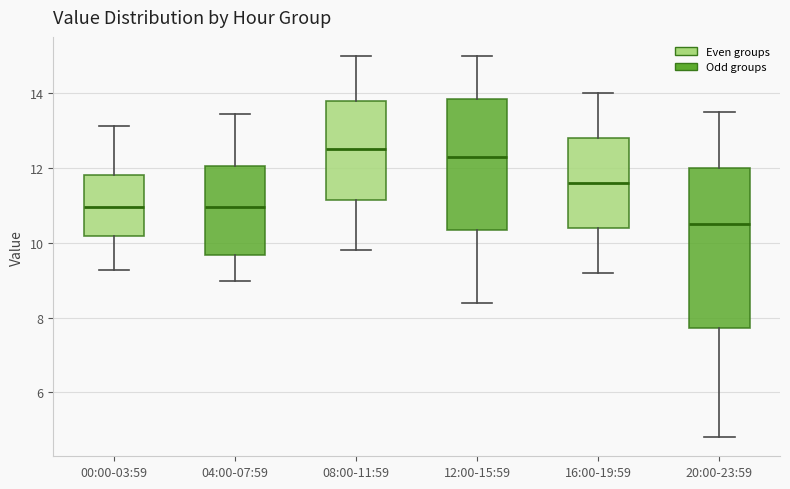

Reading left to right, transcribe this box plot: for each box, give where its median line is, the range the box spans, and where its two whiskers end, as read against the y-axis. The values are not printed on the chart, so give them approximately, as read against the axis.

00:00-03:59: median 11.0, box 10.2 to 11.8, whiskers 9.2 to 13.2
04:00-07:59: median 11.0, box 9.6 to 12.0, whiskers 9.0 to 13.4
08:00-11:59: median 12.6, box 11.2 to 13.8, whiskers 9.8 to 15.0
12:00-15:59: median 12.4, box 10.4 to 13.8, whiskers 8.4 to 15.0
16:00-19:59: median 11.6, box 10.4 to 12.8, whiskers 9.2 to 14.0
20:00-23:59: median 10.6, box 7.8 to 12.0, whiskers 4.8 to 13.6